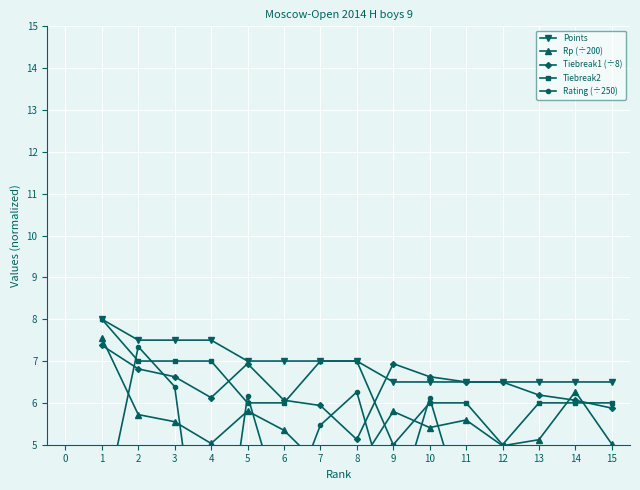

Is the value of Tiebreak2 at 12 greater than the value of Tiebreak1 (÷8) at 7?

No